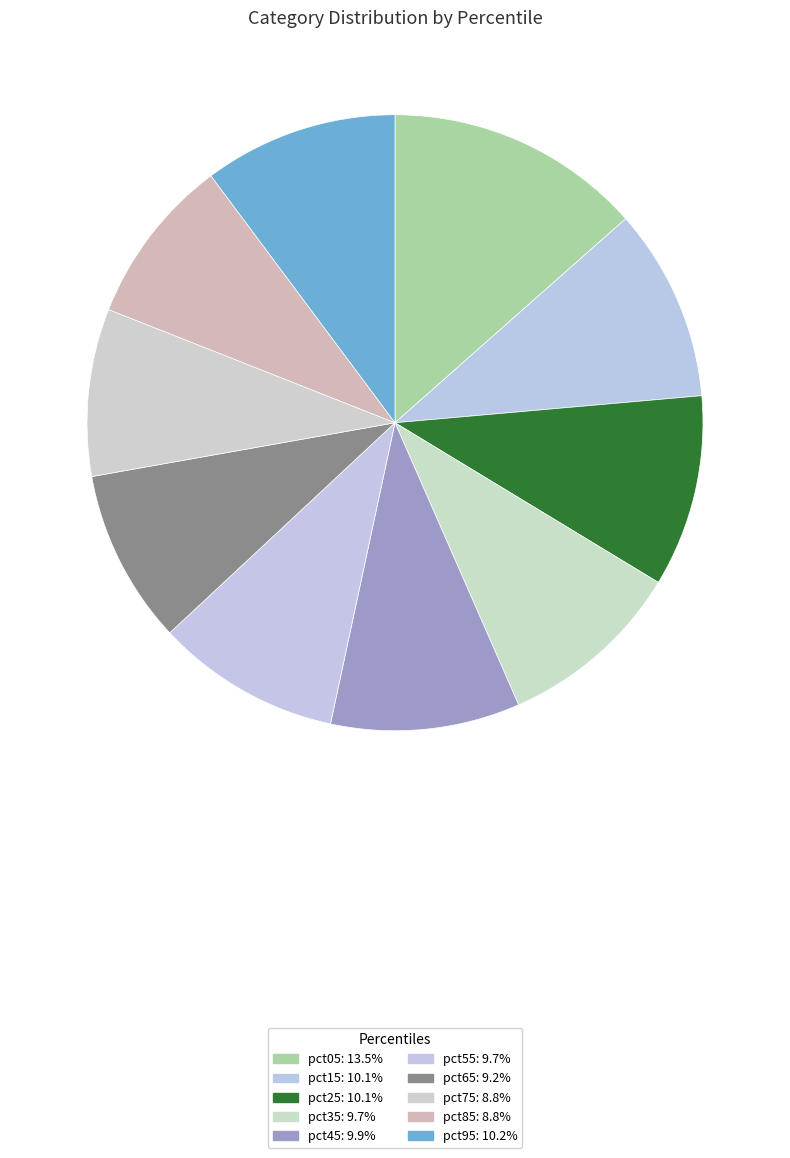

Is there a majority slice in this chart?

No